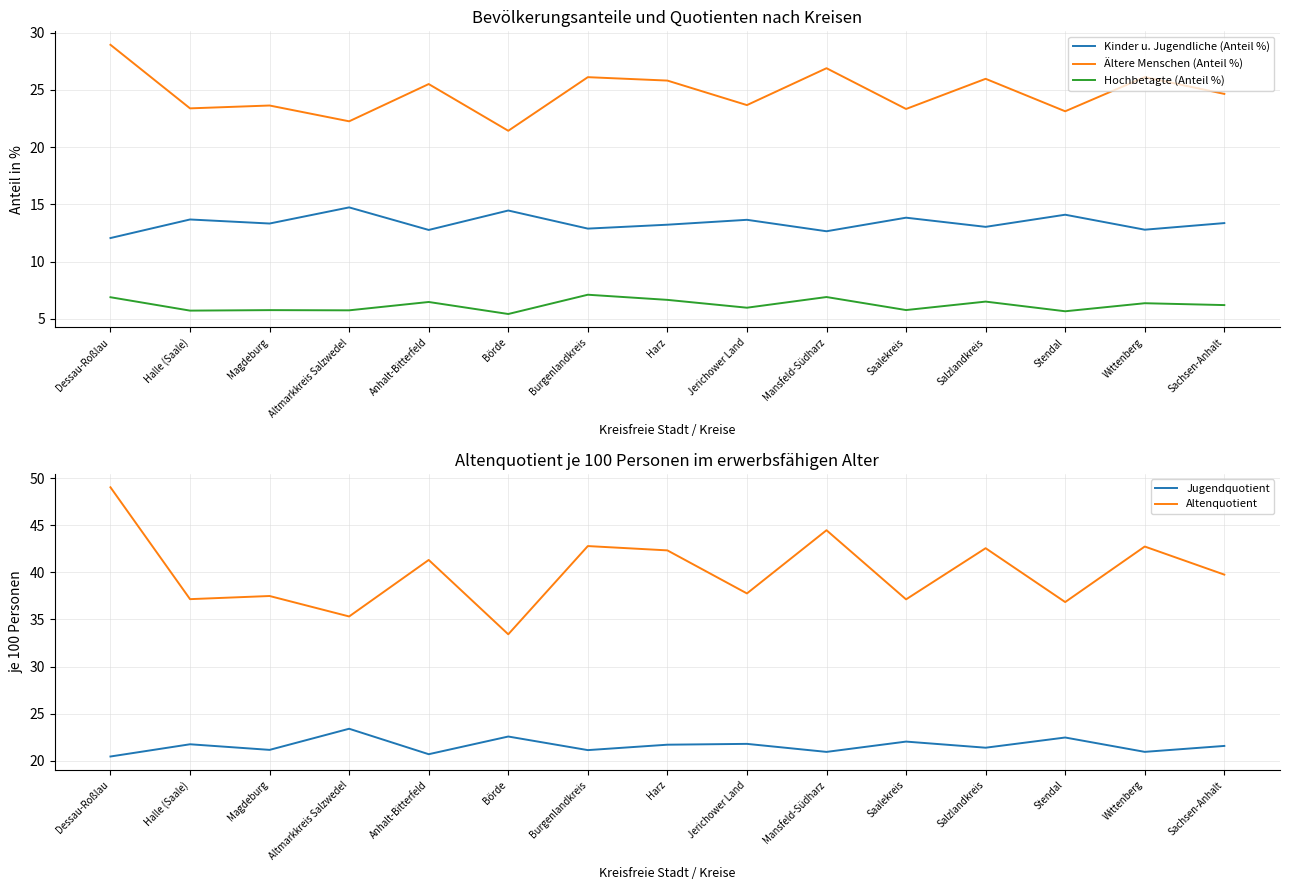

At which label does Hochbetagte (Anteil %) reach its minimum?

Börde